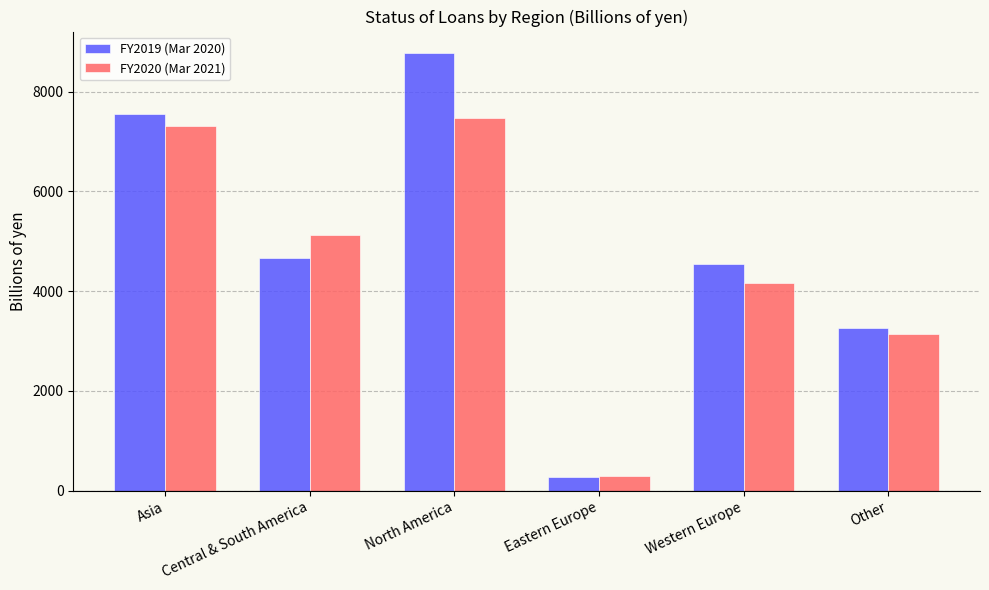

How many bars are there in each group?

2